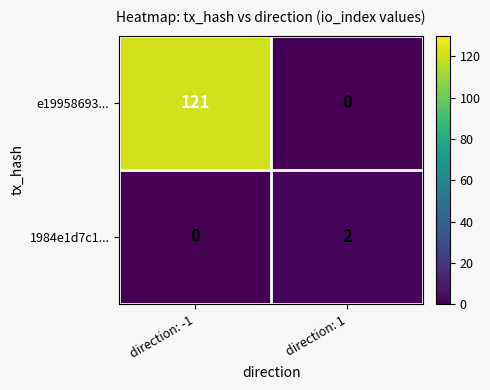

Which series has the largest range (max minus min)?

e19958693...